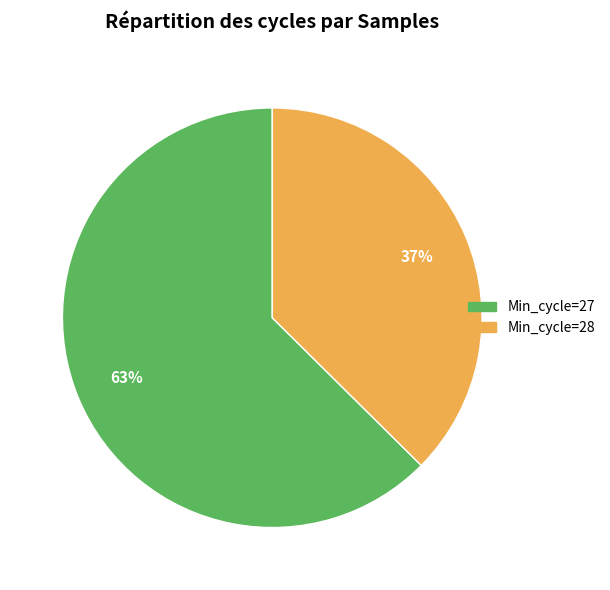

Is there a majority slice in this chart?

Yes